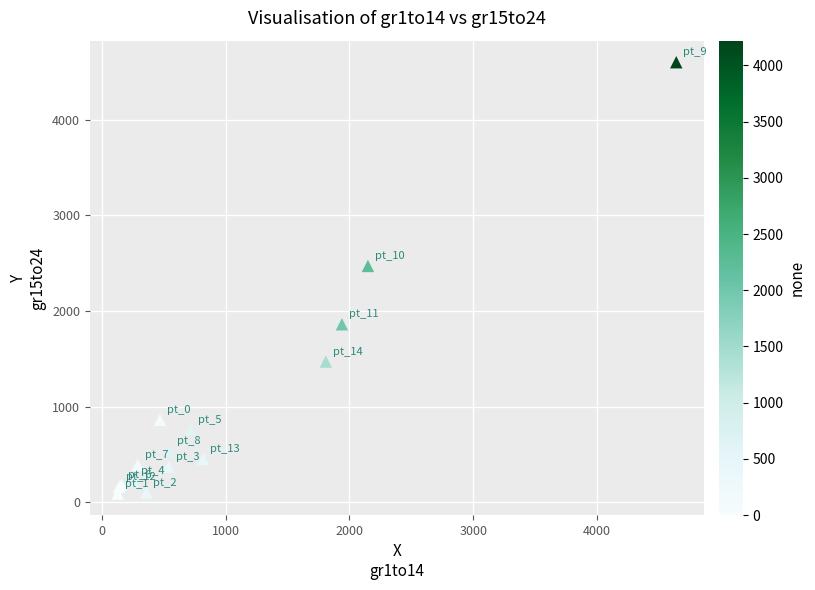

What Y value in the scatter plot is closest to 2345?

2470